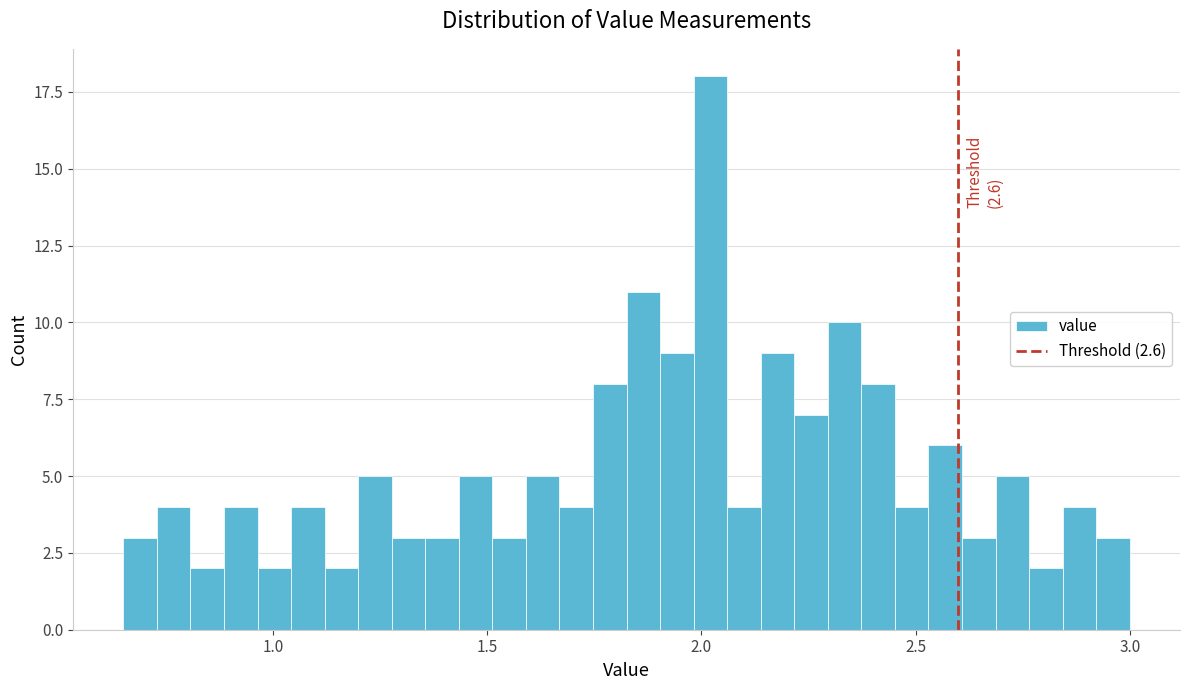

Read against the x-axis, roughly where is the centre of the tallest bar?

2.00